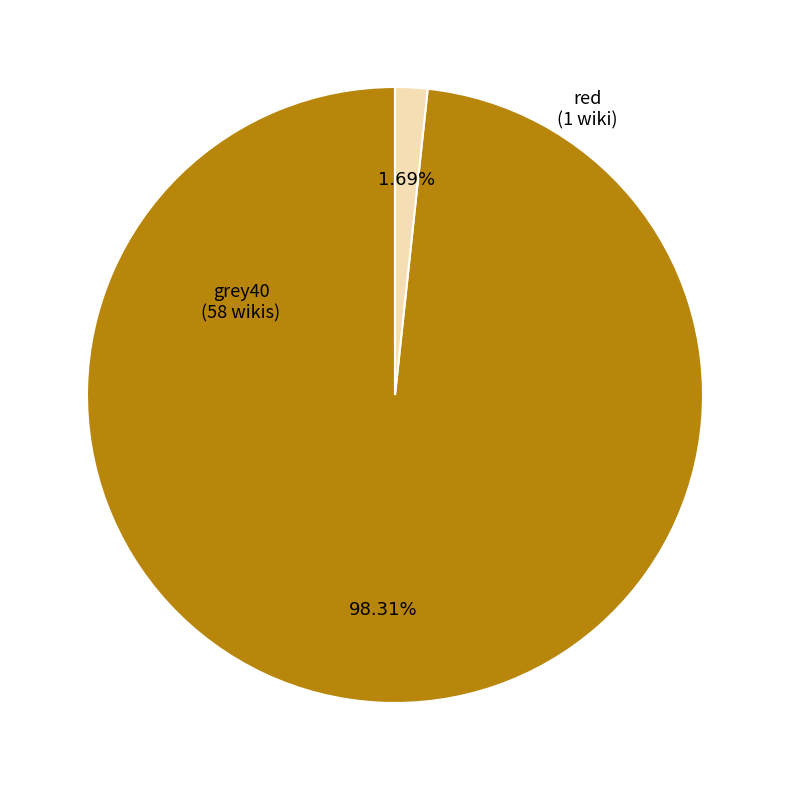

Is there any slice that represents more than half of the pie?

Yes